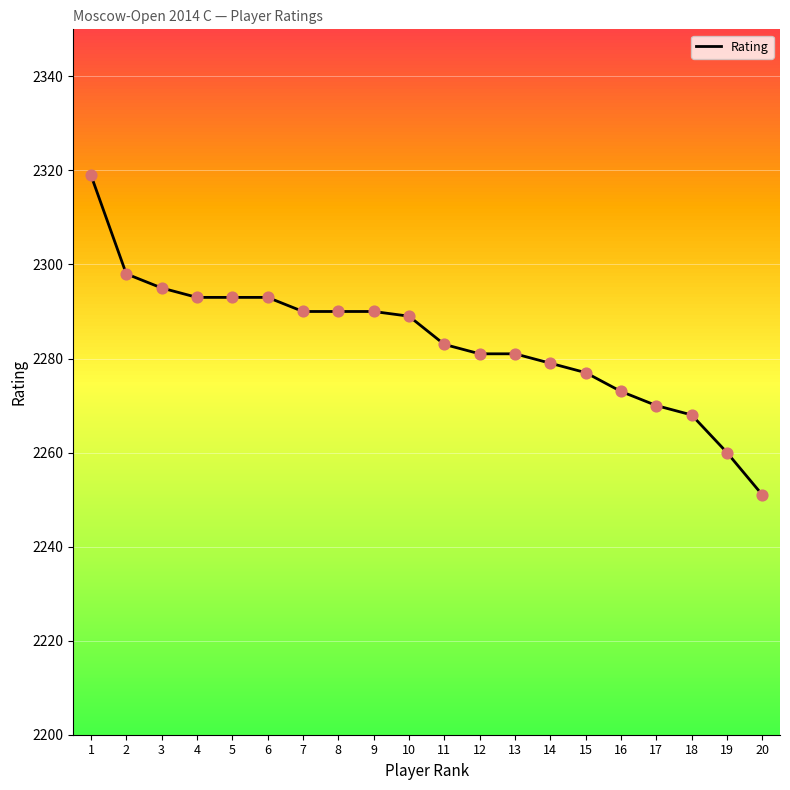

Which has a higher value, 12 or 7?

7